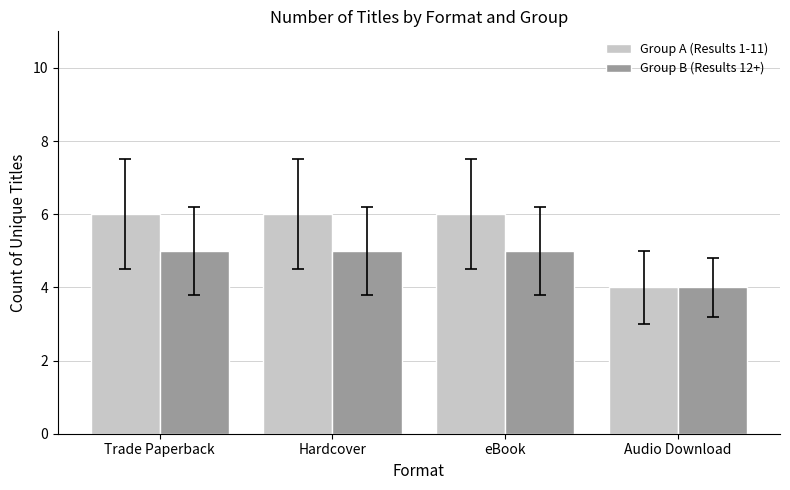

What is the minimum value shown in the chart?

4